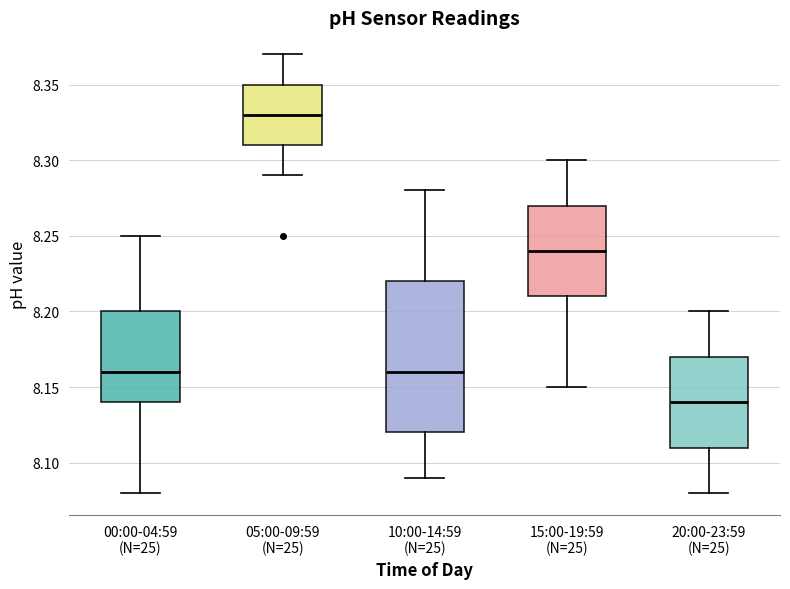

Reading left to right, read every box against the y-axis: the position of its median line, the range the box covers, and the ends of its whiskers. The values are not printed on the chart, so give them approximately, as read against the axis.

00:00-04:59 (N=25): median 8.16, box 8.14 to 8.20, whiskers 8.08 to 8.25
05:00-09:59 (N=25): median 8.33, box 8.31 to 8.35, whiskers 8.29 to 8.37
10:00-14:59 (N=25): median 8.16, box 8.12 to 8.22, whiskers 8.09 to 8.28
15:00-19:59 (N=25): median 8.24, box 8.21 to 8.27, whiskers 8.15 to 8.30
20:00-23:59 (N=25): median 8.14, box 8.11 to 8.17, whiskers 8.08 to 8.20